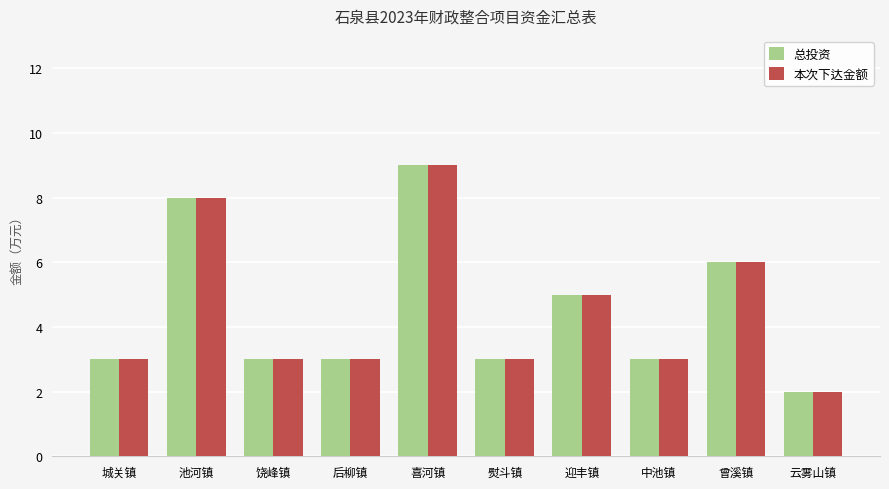

At which label does 本次下达金额 reach its minimum?

云雾山镇